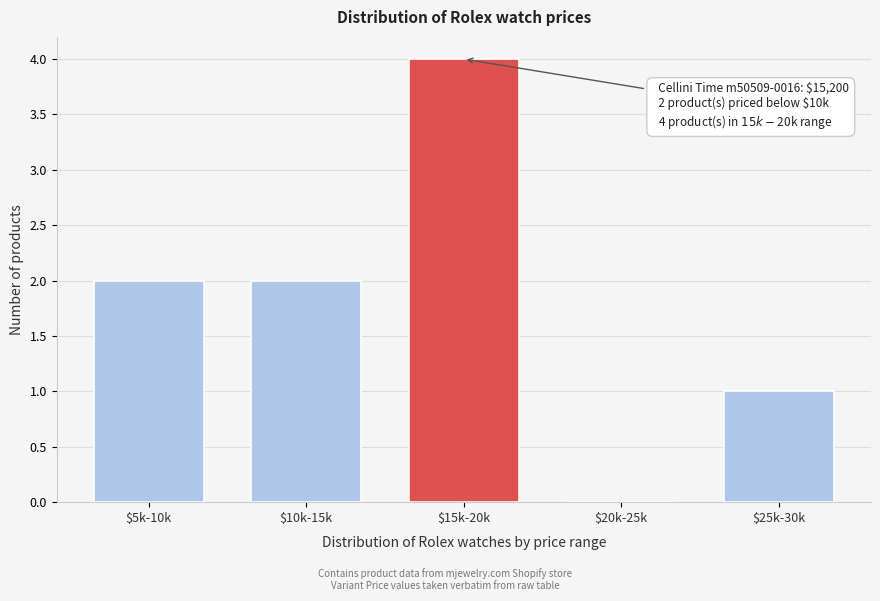

Is it true that the value at $10k-15k is 3?

False